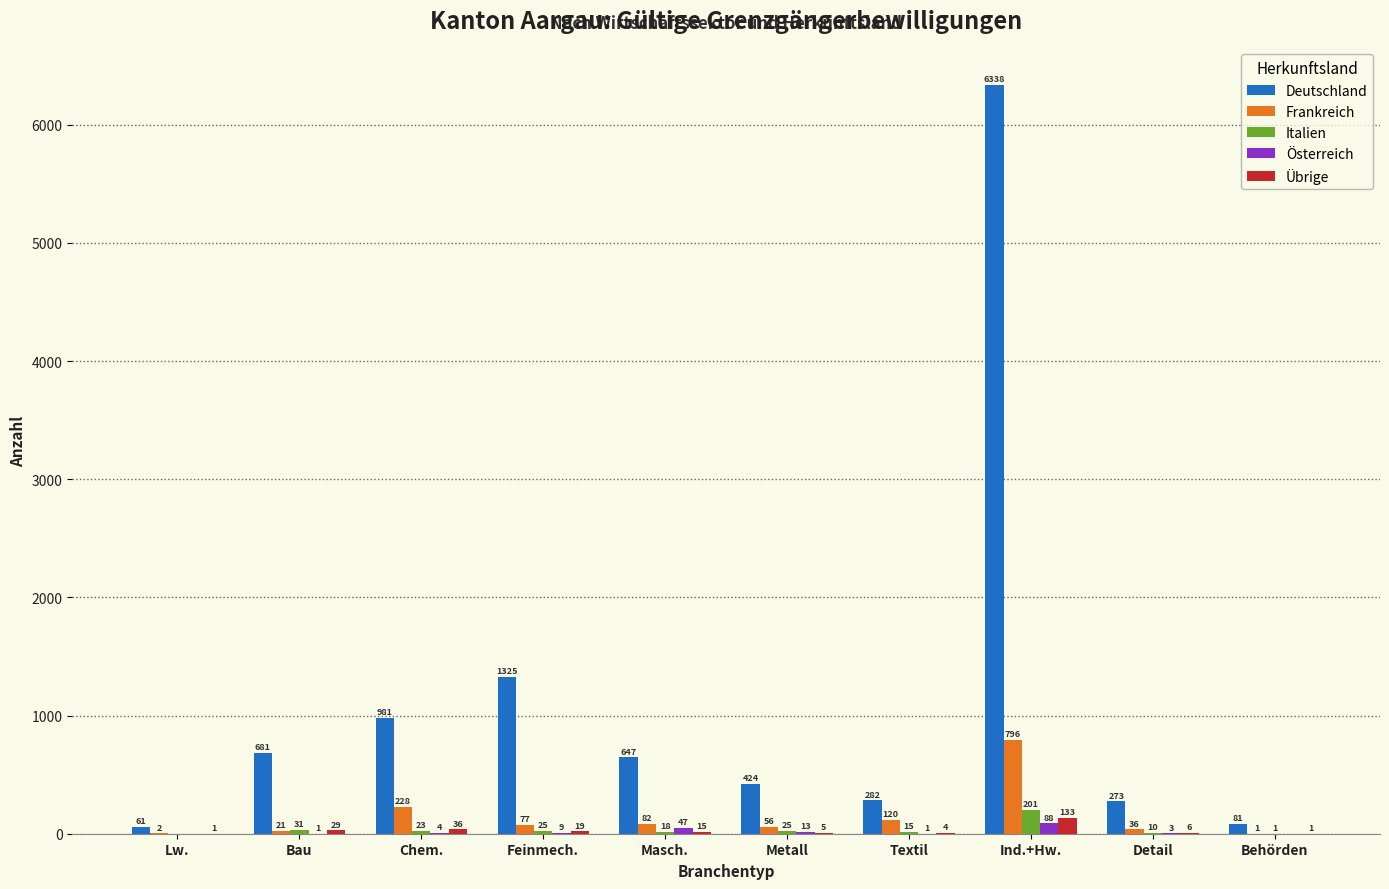

Which series changed the most between Metall and Textil?

Deutschland